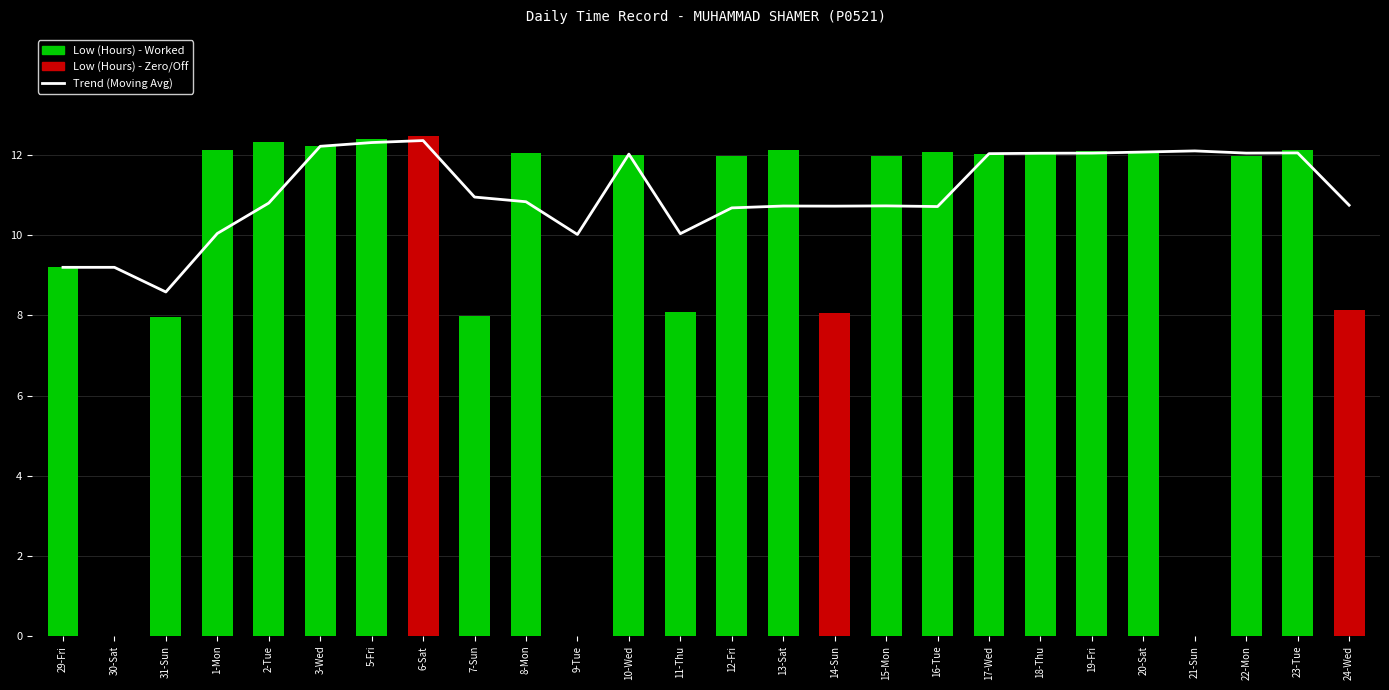

What position from the right is 19-Fri?

6